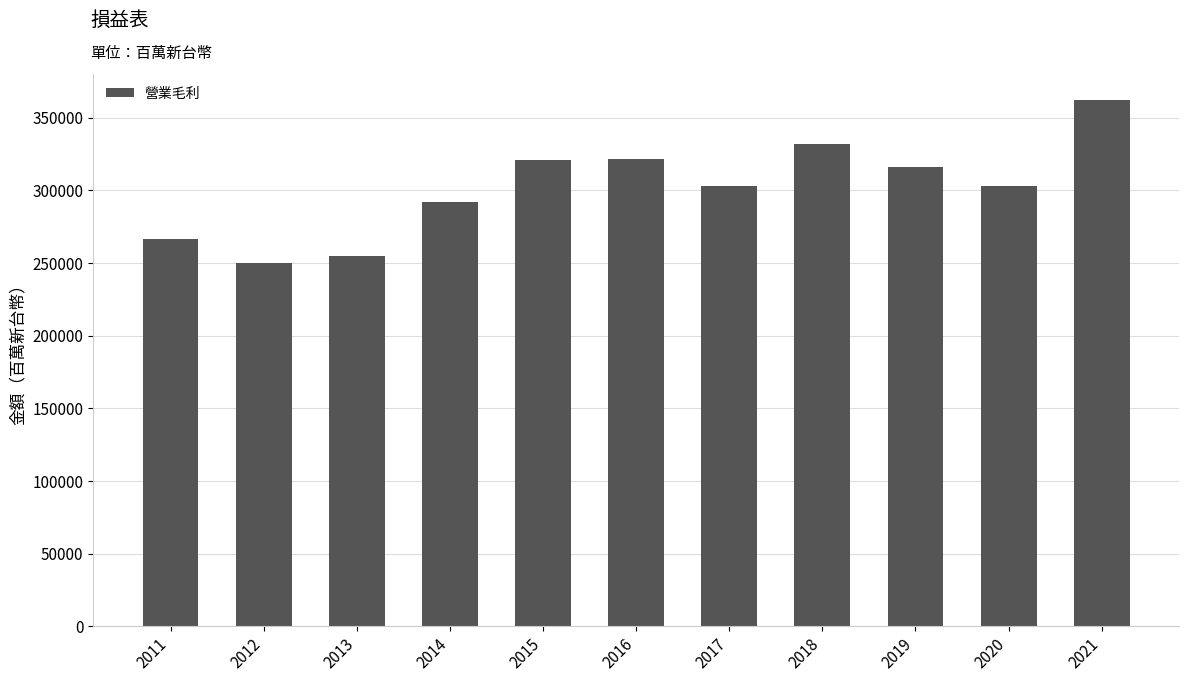

Count the number of categories in the chart.

11